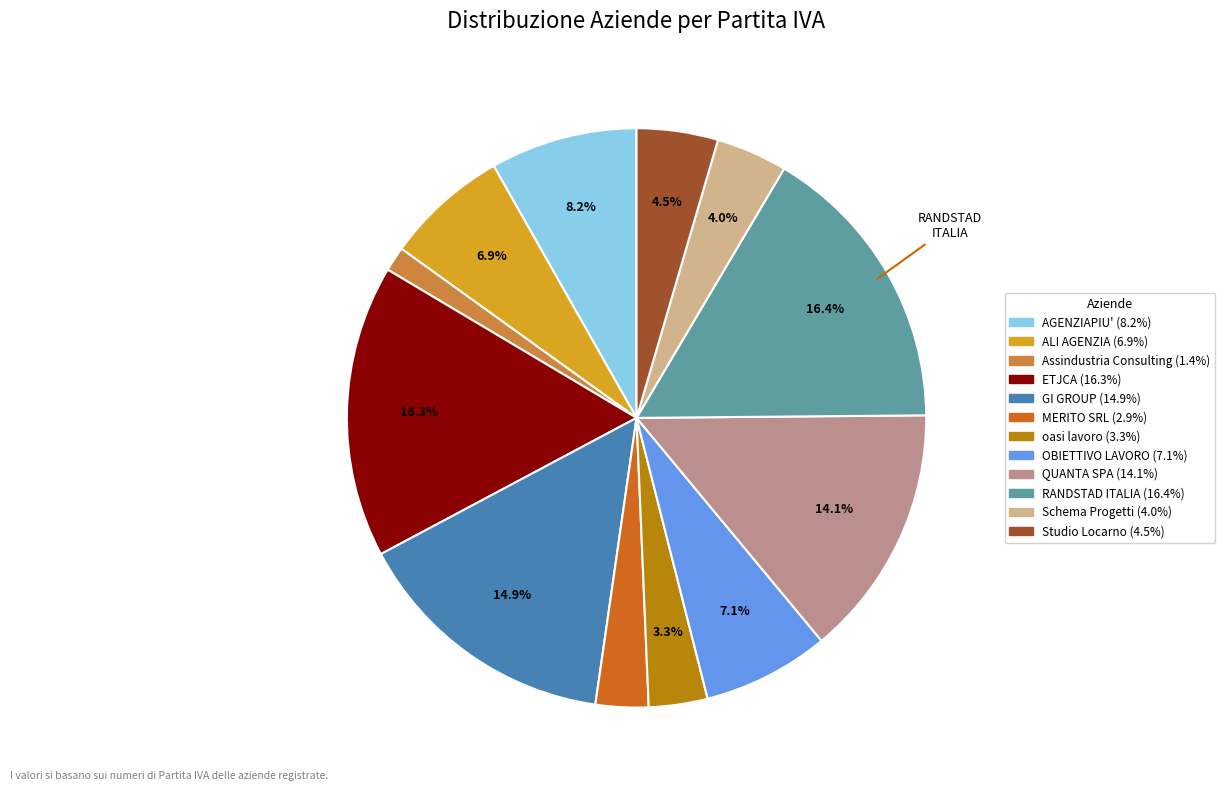

Does any single category account for the majority?

No